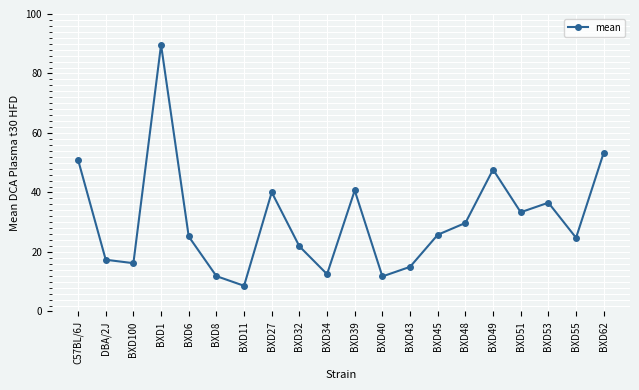

What is the ratio of the value at BXD43 to the value at BXD32?

0.7